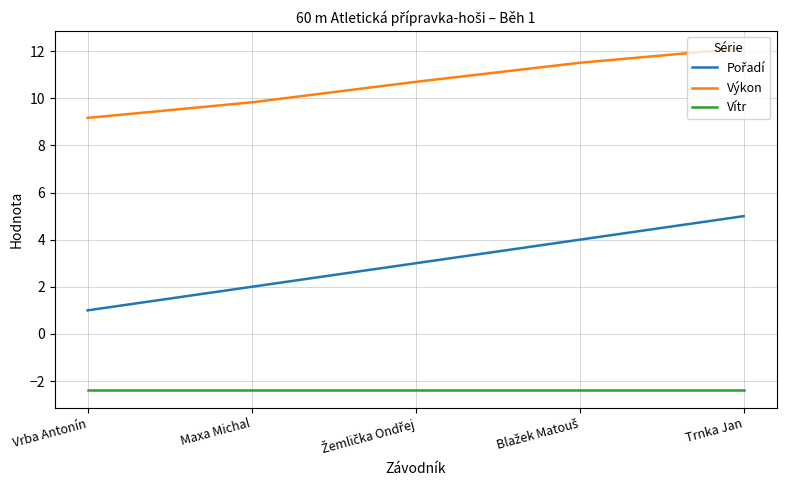

What is the difference between the maximum and second lowest values in the Výkon series?

2.3